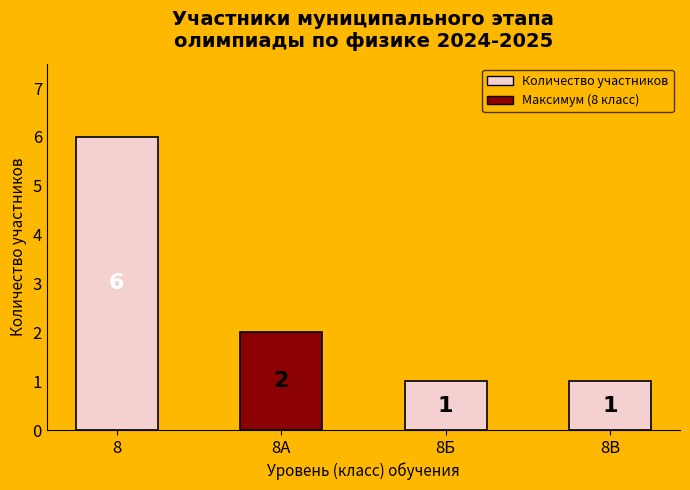

What position from the right is 8В?

1